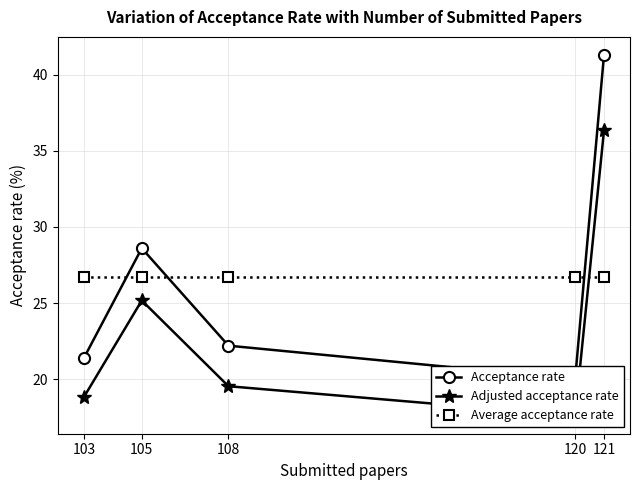

What is the value of the Average acceptance rate point at the 5th from the left?

26.7